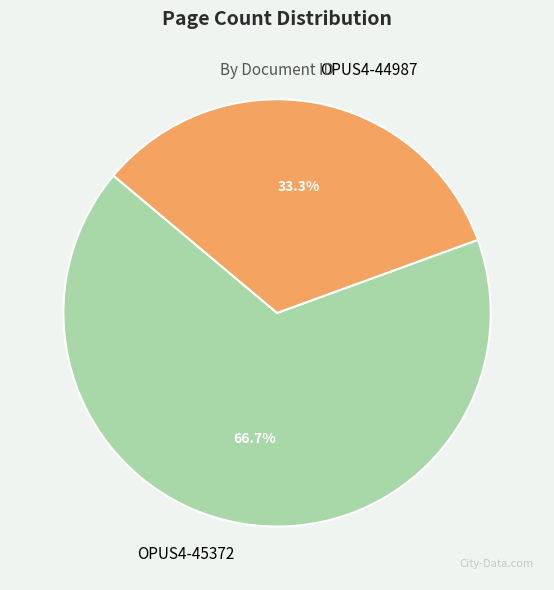

What percentage is the OPUS4-44987 slice, to the nearest percent?

33%